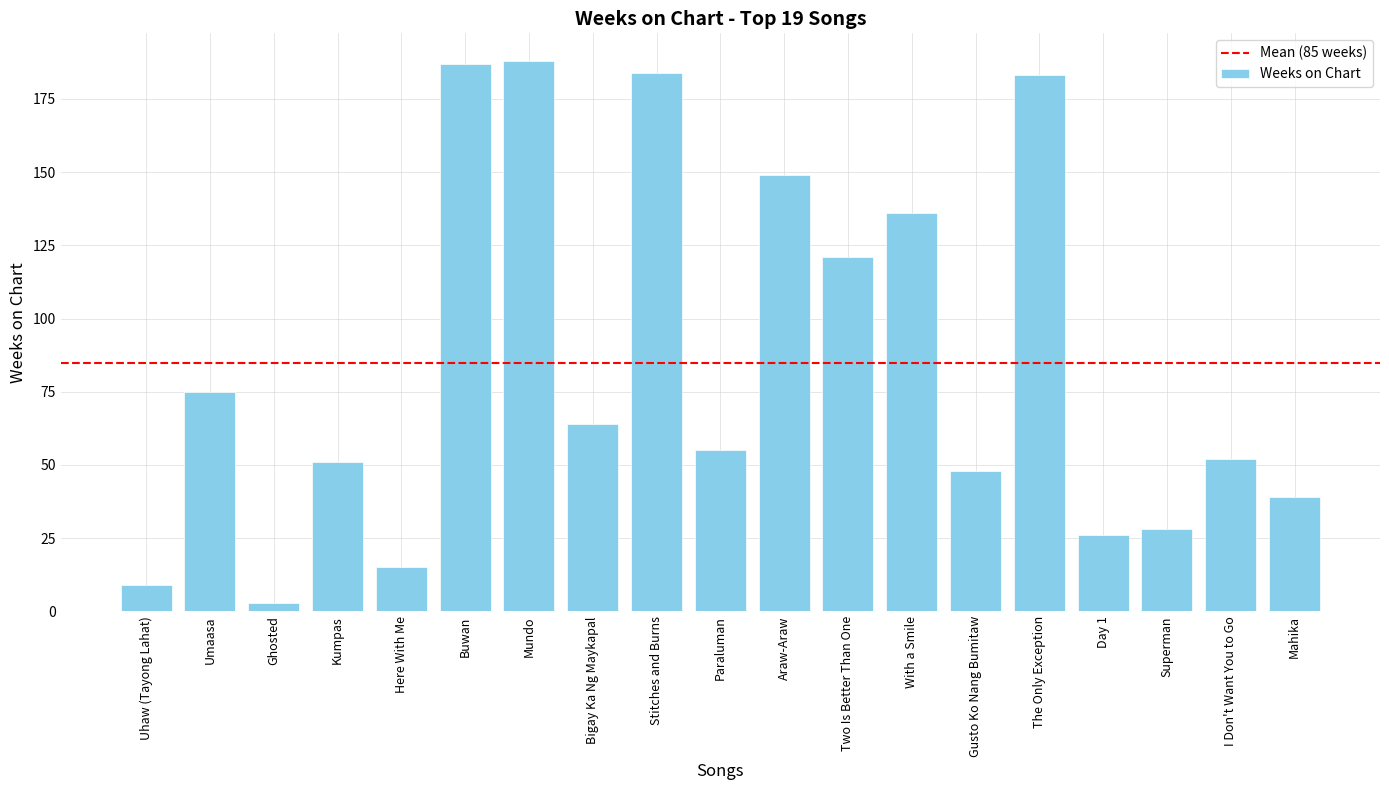

What is the minimum value shown in the chart?

3